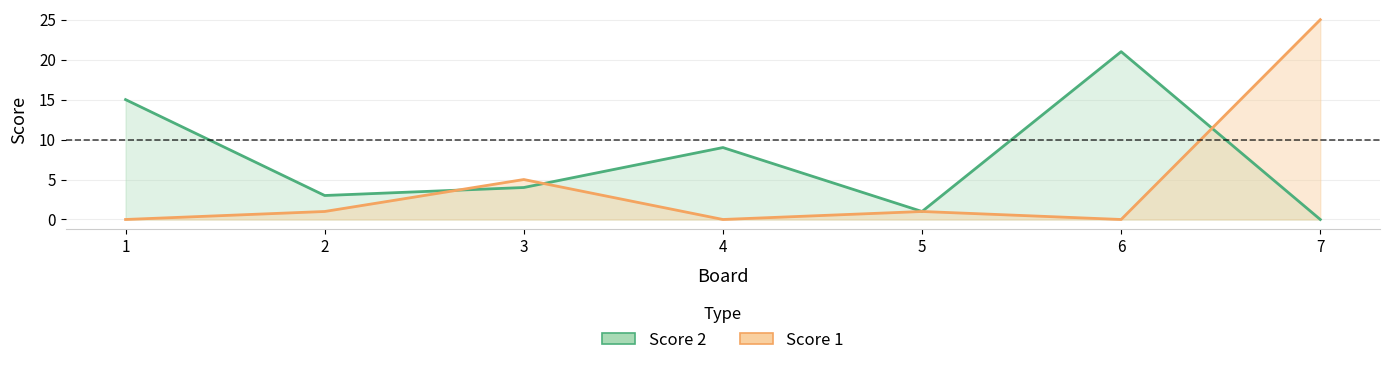

Where is Score 2 nearest to the value 10?

4